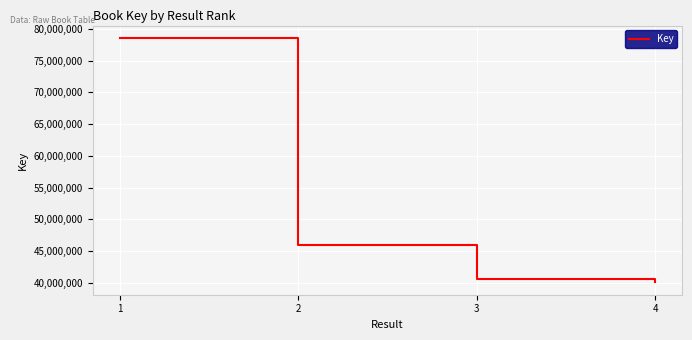

List the labels in order of value, smallest first.

4, 3, 2, 1